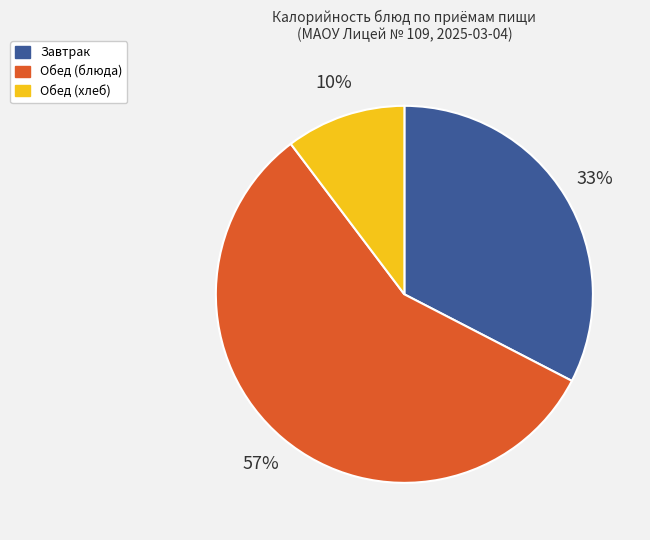

Does Обед (блюда) represent more than half of the total?

Yes